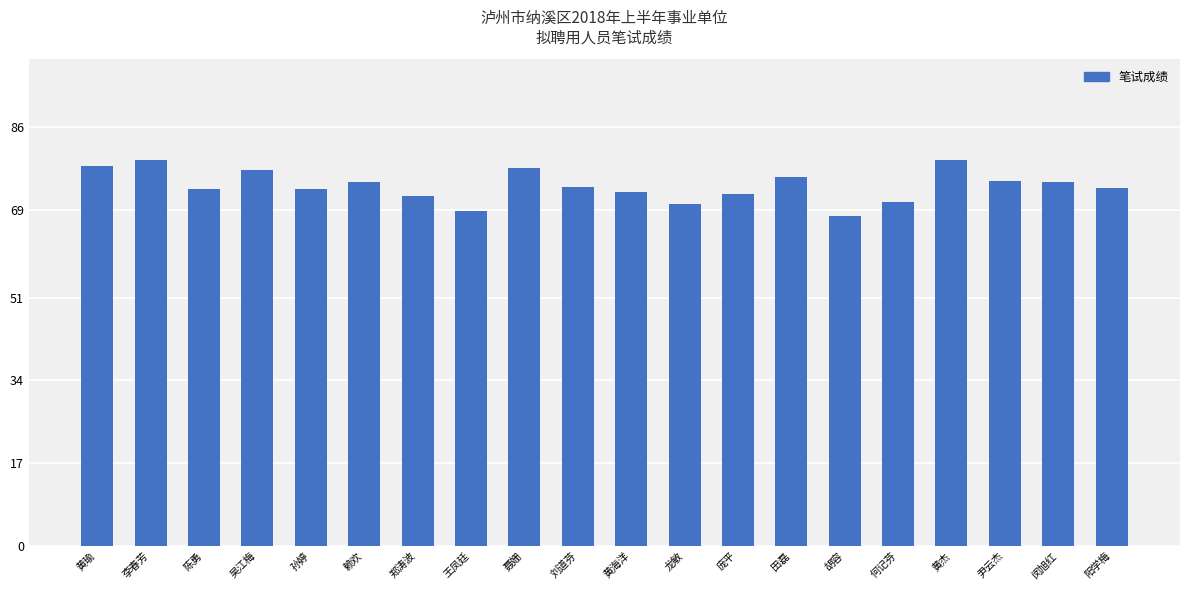

Is it true that the value at 田磊 is 75.8?

True